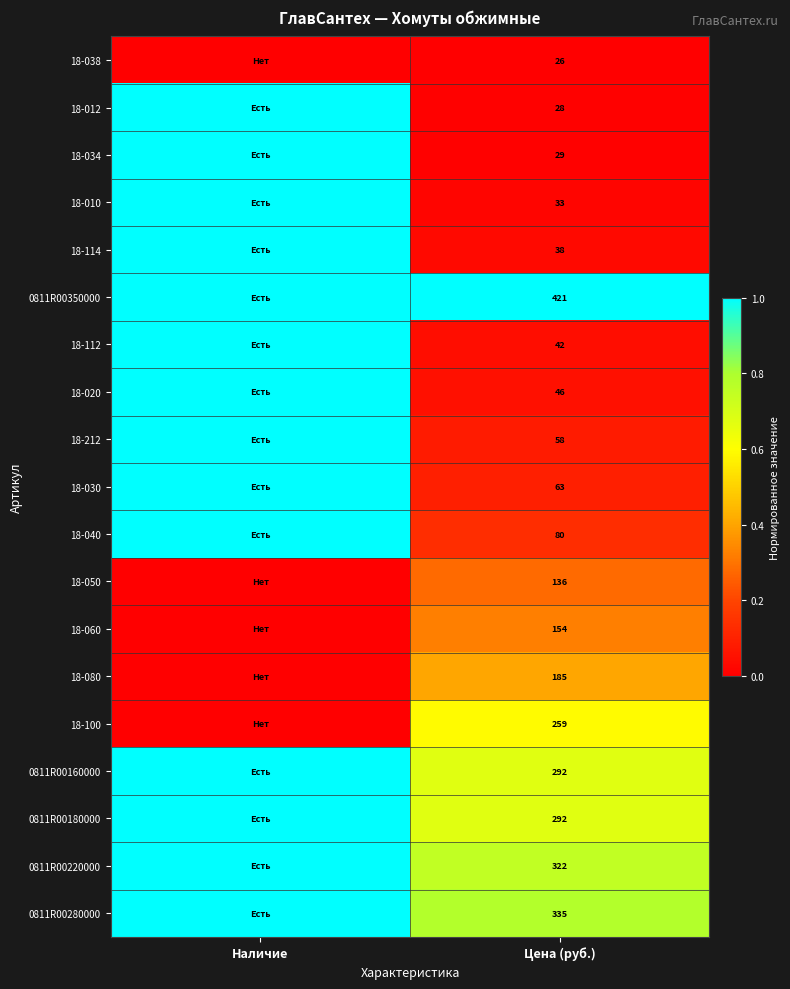

Which category has the highest value across all series?

Наличие